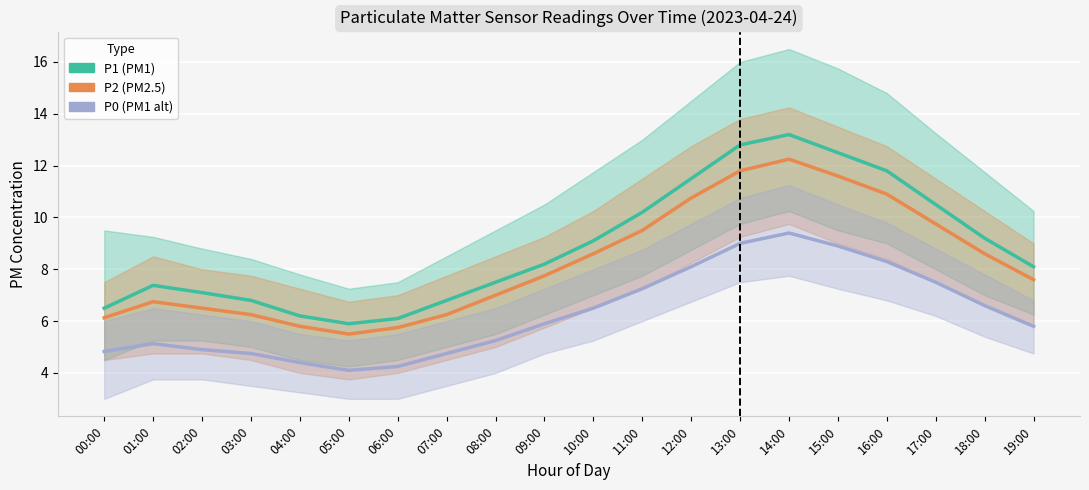

Which series has the largest total across all categories?

P1